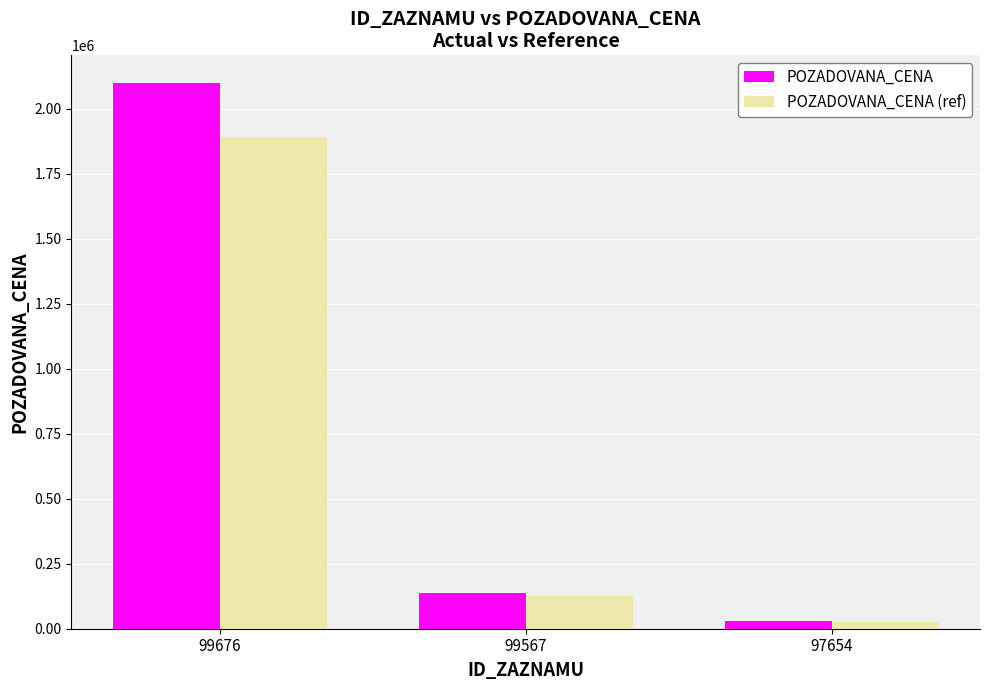

Which series has the largest range (max minus min)?

POZADOVANA_CENA